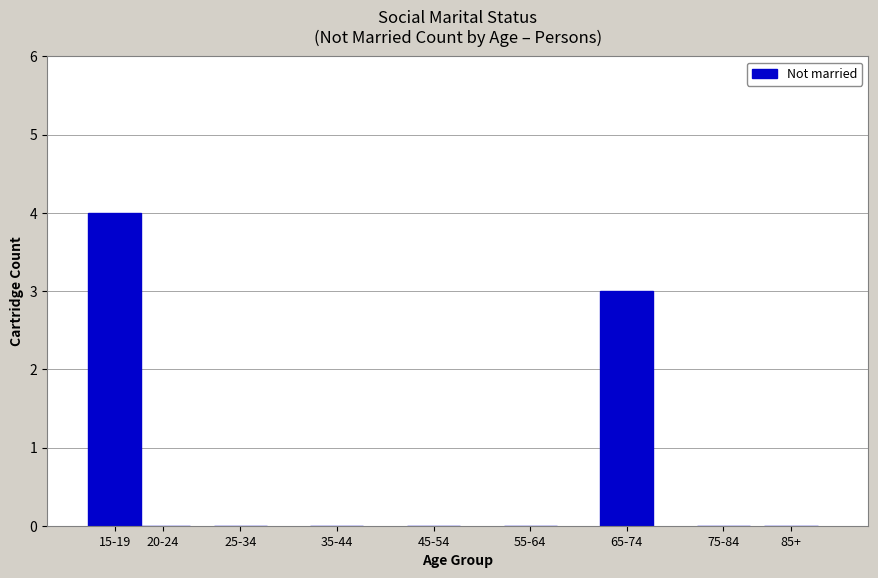

Reading right to left, extract all data points from this chart.

85+=0	75-84=0	65-74=3	55-64=0	45-54=0	35-44=0	25-34=0	20-24=0	15-19=4